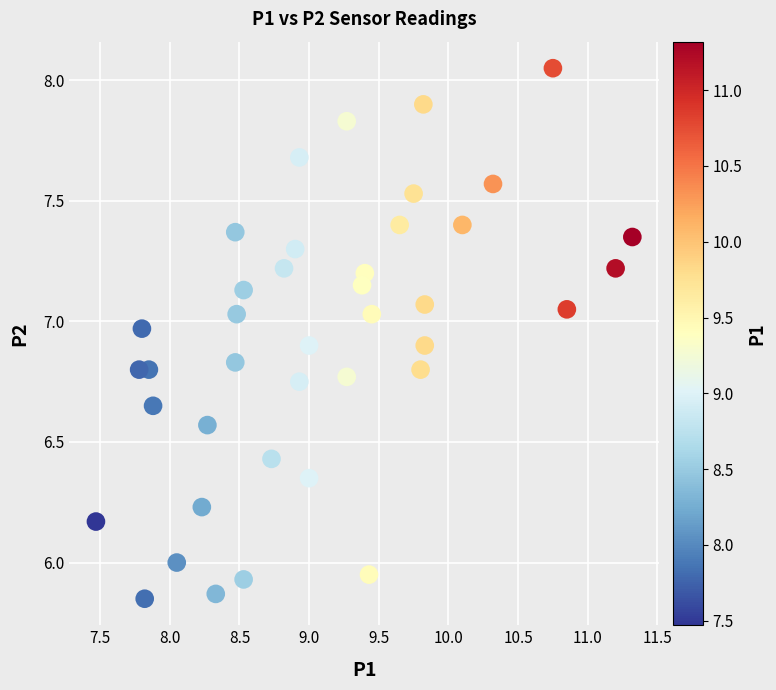

What is the range of Y values (max minus min)?

2.2